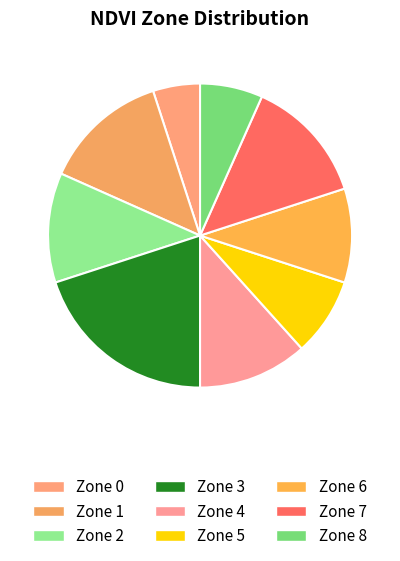

What is the total percentage of Zone 8 and Zone 2?

18.3%